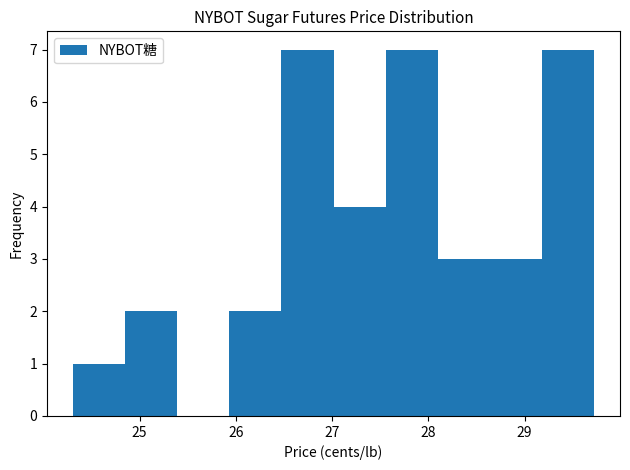

Reading left to right, list every bar in this chart as the range it spans on the x-axis followed by its height. Neither the bar edges nor the heights are printed on the chart, so give them approximately, as read against the axes.

24.3 to 24.9: 1
24.9 to 25.4: 2
25.4 to 25.9: 0
25.9 to 26.5: 2
26.5 to 27.0: 7
27.0 to 27.6: 4
27.6 to 28.1: 7
28.1 to 28.6: 3
28.6 to 29.2: 3
29.2 to 29.7: 7